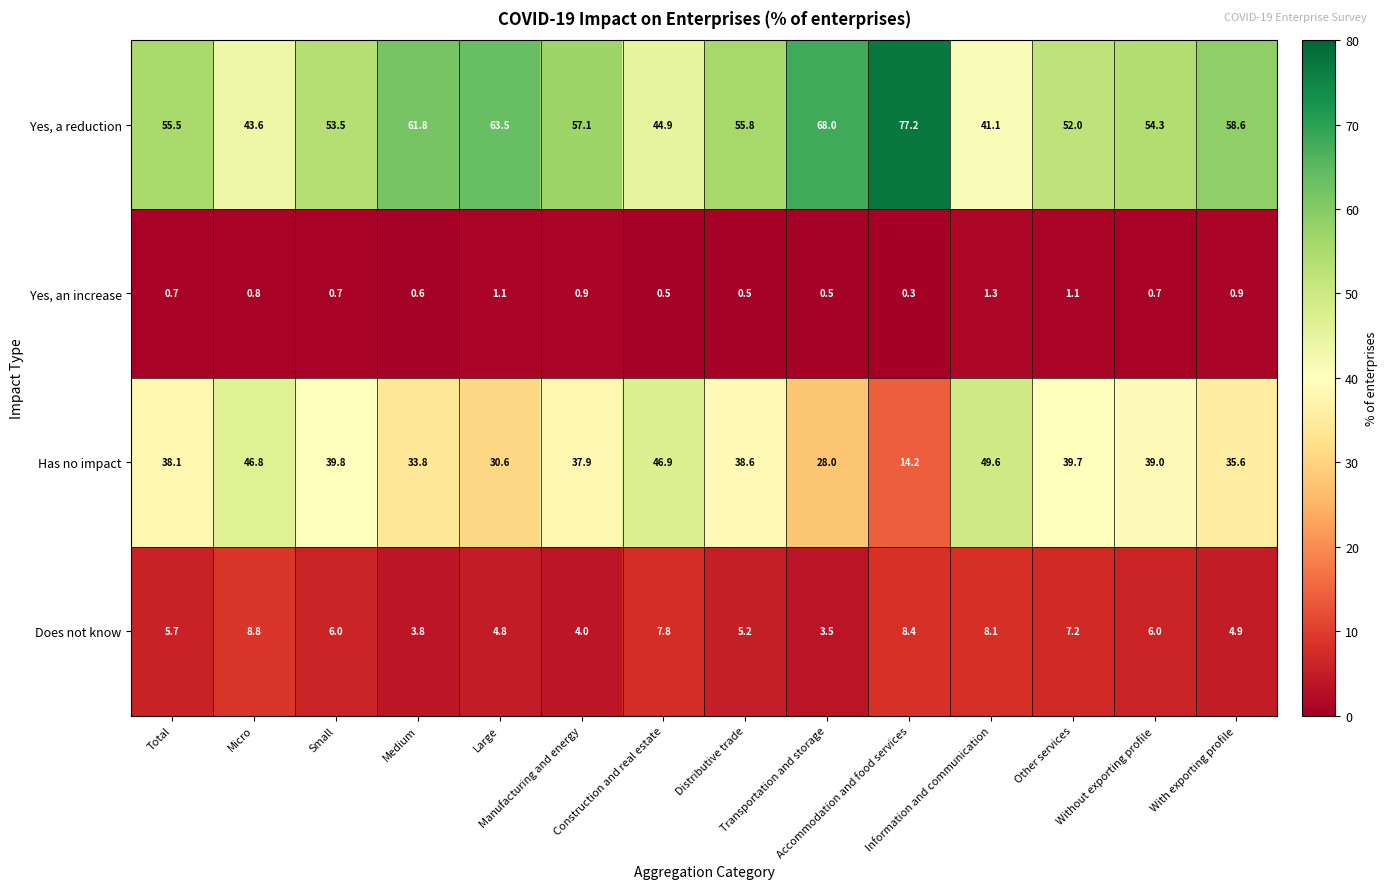

What is the average value of the Does not know series?

6.0